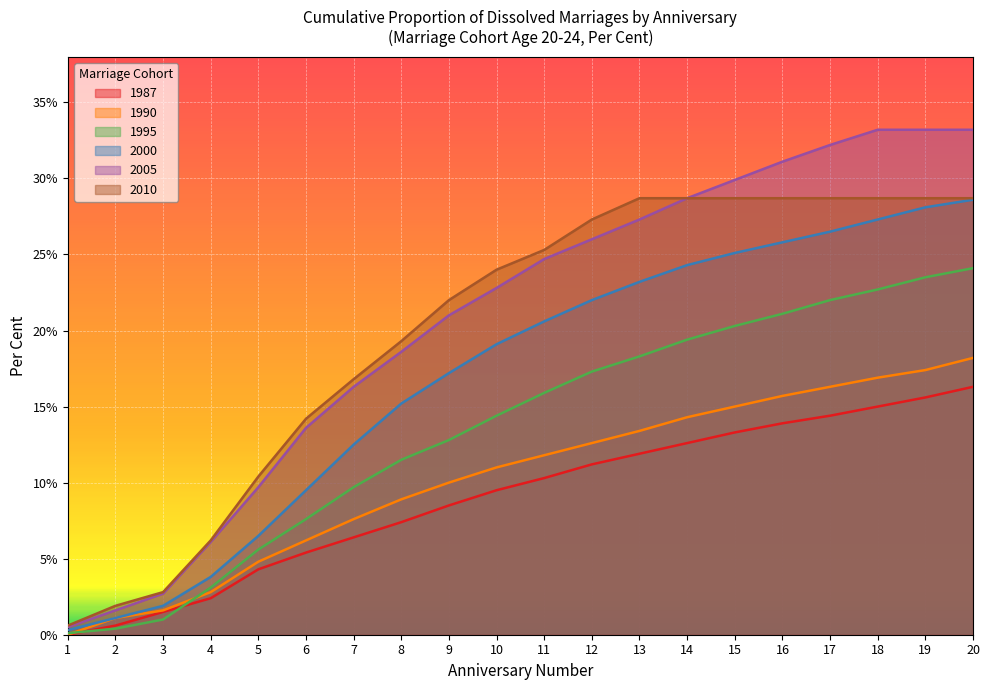

At how many categories does at least one series exceed 25?

10